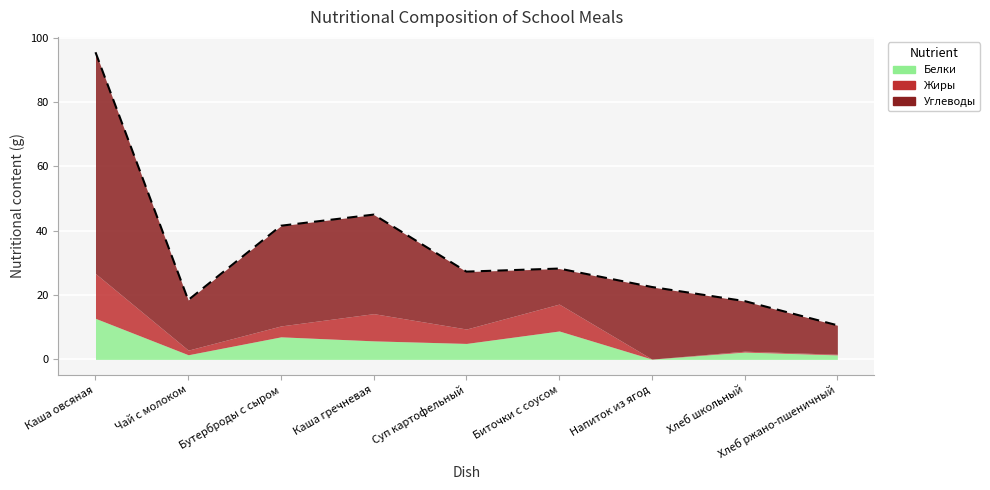

Is the value of Жиры at Каша овсяная greater than the value of Белки at Чай с молоком?

Yes